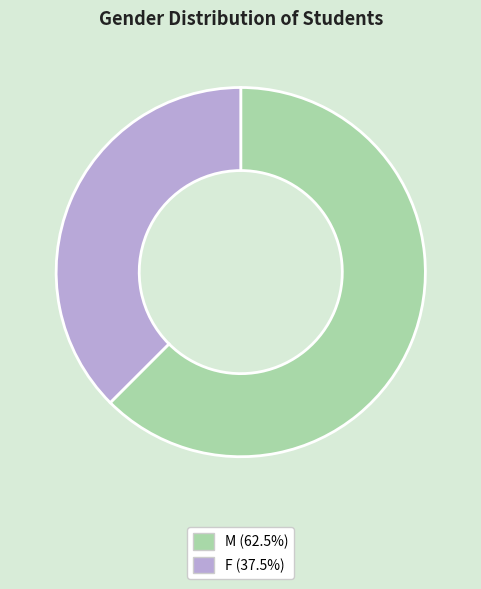

Which category has the biggest portion of the pie?

M